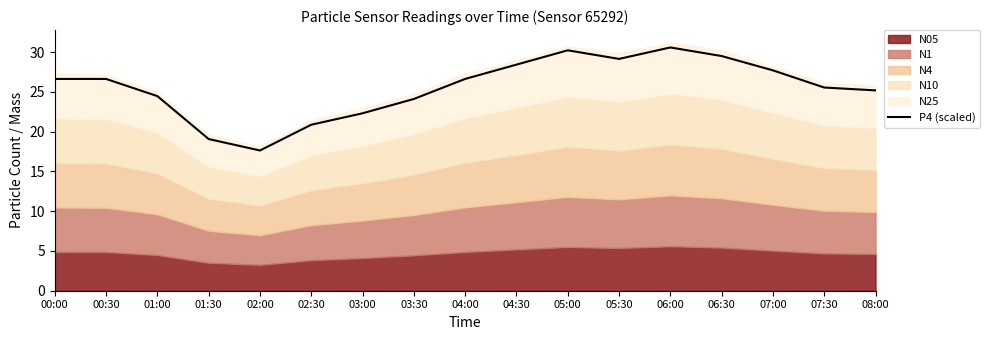

What is the ratio of the value at 06:30 to the value at 02:30?

1.4